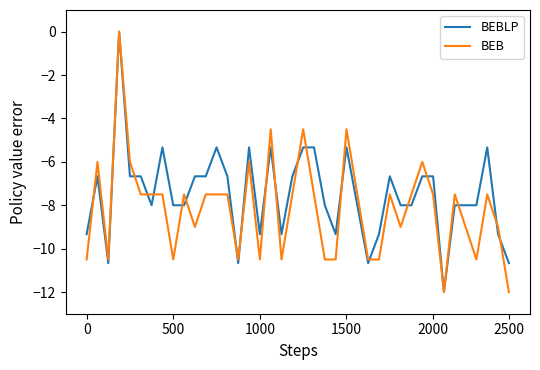

Which series has the largest total across all categories?

BEBLP